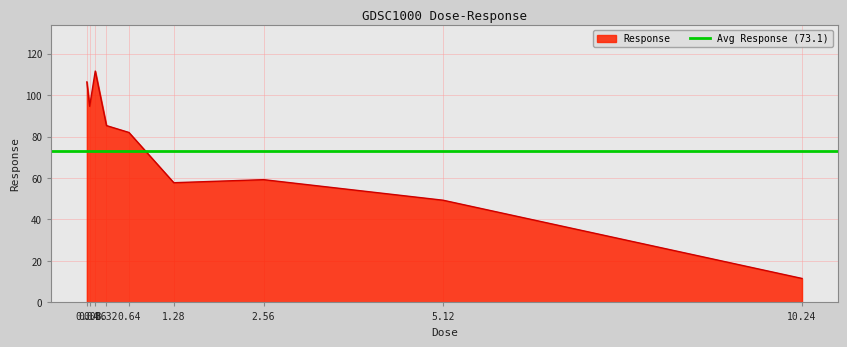

How many points are higher than both their immediate neighbors (excluding endpoints)?

2